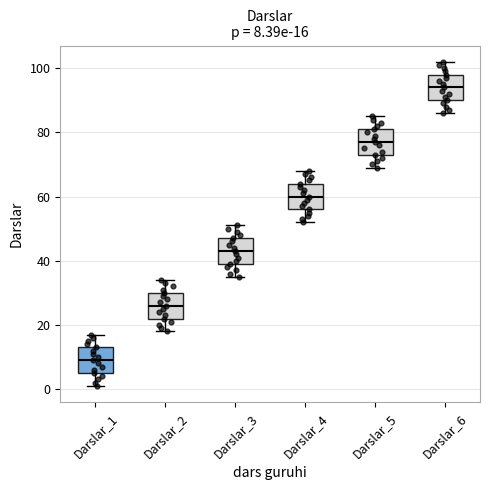

Which box's median line is the lowest?

Darslar_1